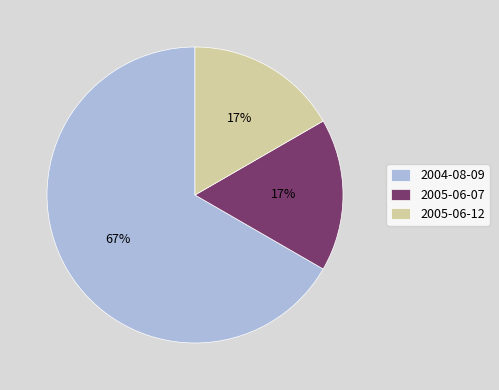

Between 2004-08-09 and 2005-06-12, which is larger?

2004-08-09